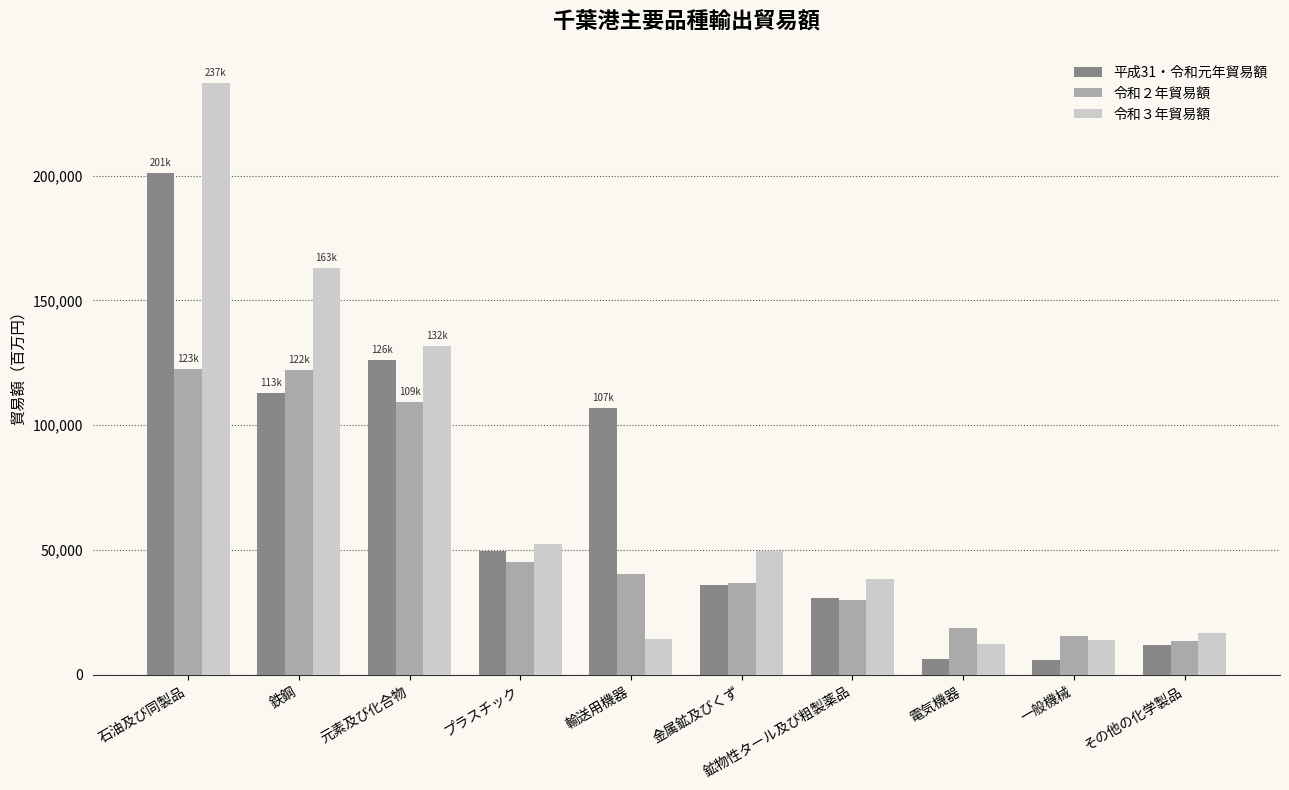

What is the difference between the maximum and minimum values in the 平成31・令和元年貿易額 series?

195140.6